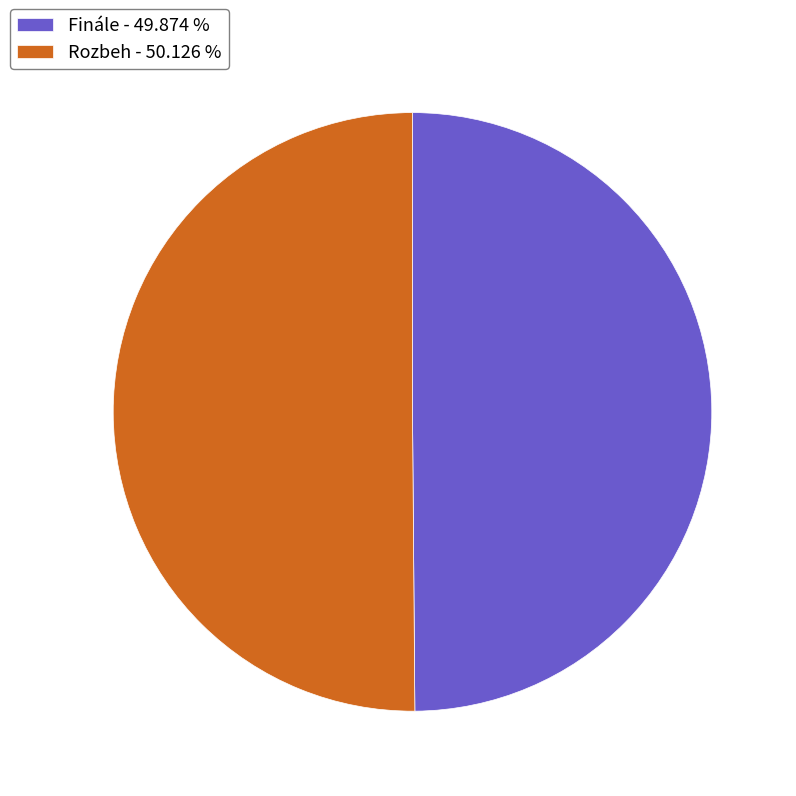

How many segments does this pie chart have?

2